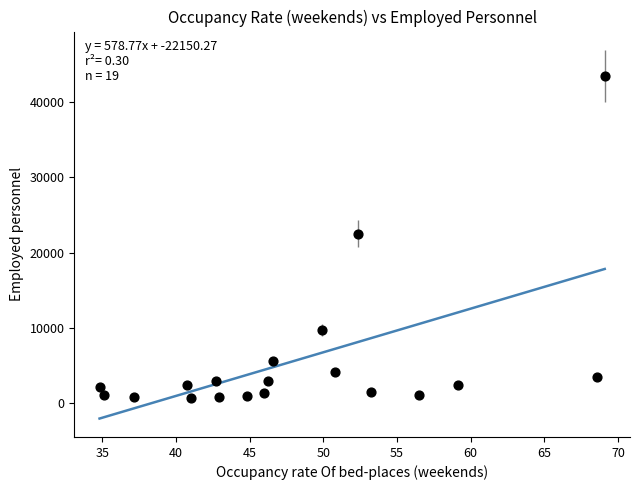

What is the range of Y values (max minus min)?

42737